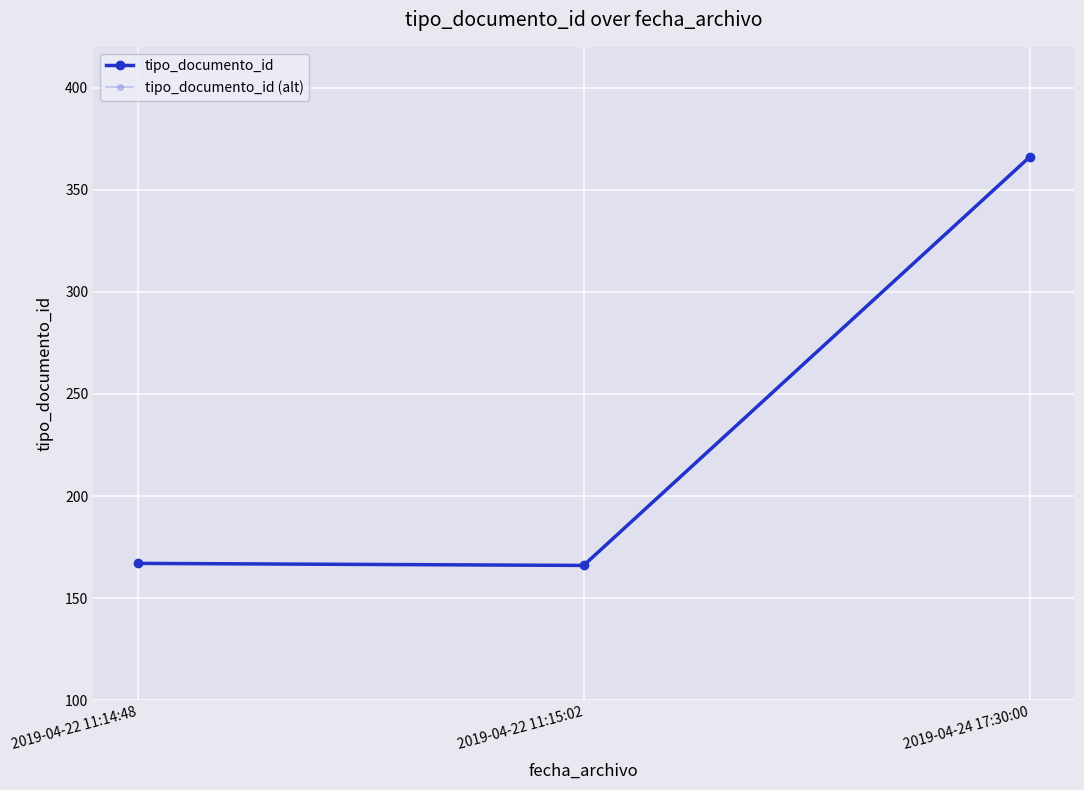

Is it true that tipo_documento_id (alt) equals 166 at 2019-04-22 11:15:02?

True